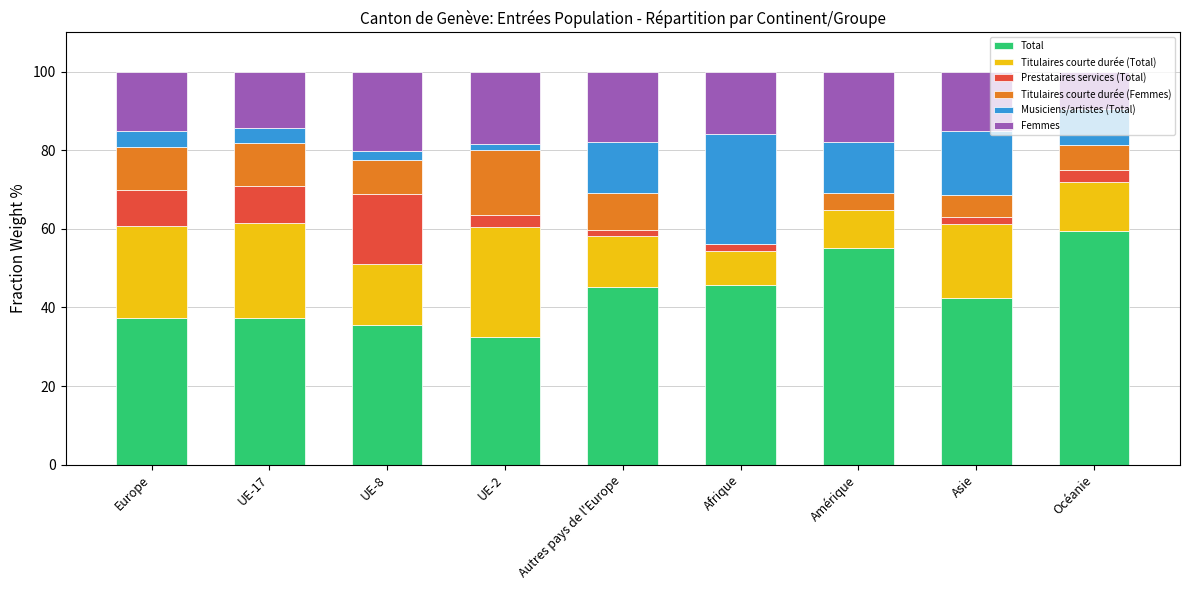

What is the highest value of the Total series?

59.4